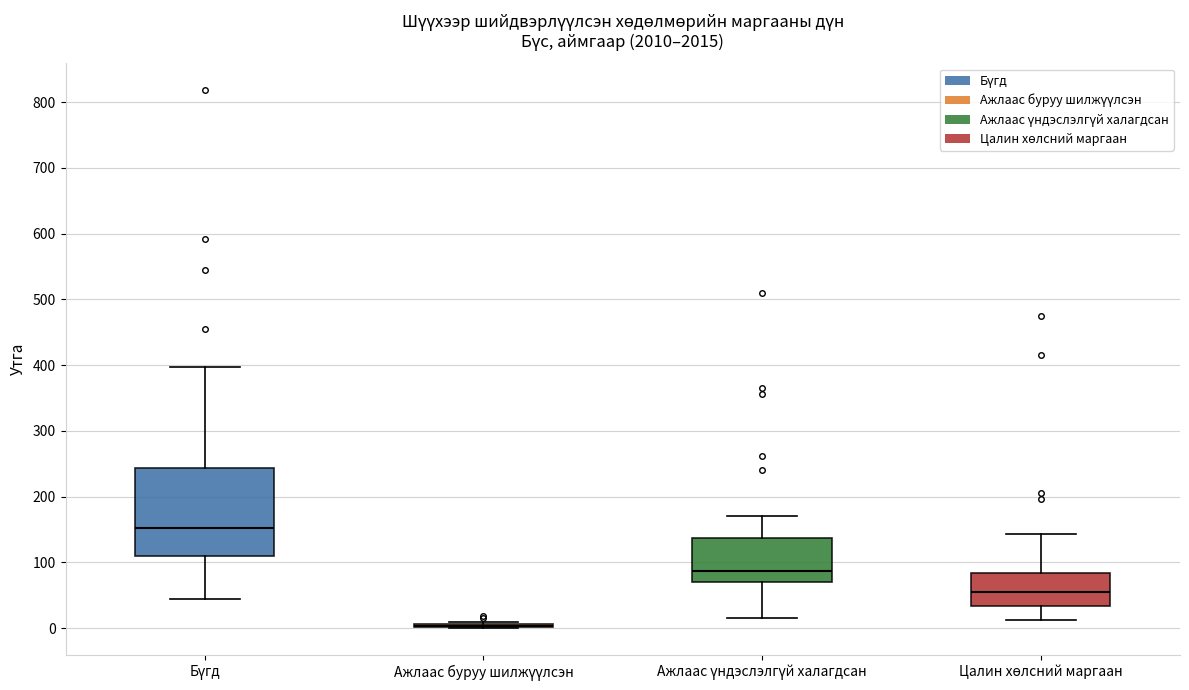

Where does the lower whisker of the box for Бүгд end on the y-axis? The values are not printed on the chart, so give them approximately, as read against the axis.

50